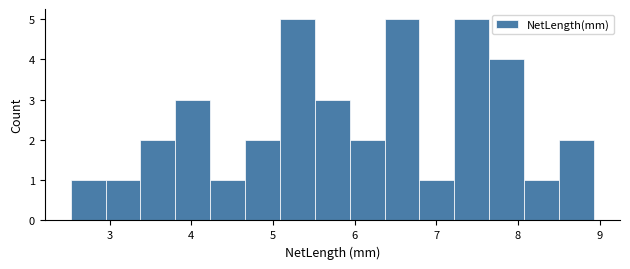

Reading left to right, transcribe this chart: for each bar, give the range it covers on the x-axis and its height. Neither the bar edges nor the heights are printed on the chart, so give them approximately, as read against the axes.

2.5 to 3.0: 1
3.0 to 3.4: 1
3.4 to 3.8: 2
3.8 to 4.2: 3
4.2 to 4.7: 1
4.7 to 5.1: 2
5.1 to 5.5: 5
5.5 to 5.9: 3
5.9 to 6.4: 2
6.4 to 6.8: 5
6.8 to 7.2: 1
7.2 to 7.6: 5
7.6 to 8.1: 4
8.1 to 8.5: 1
8.5 to 8.9: 2